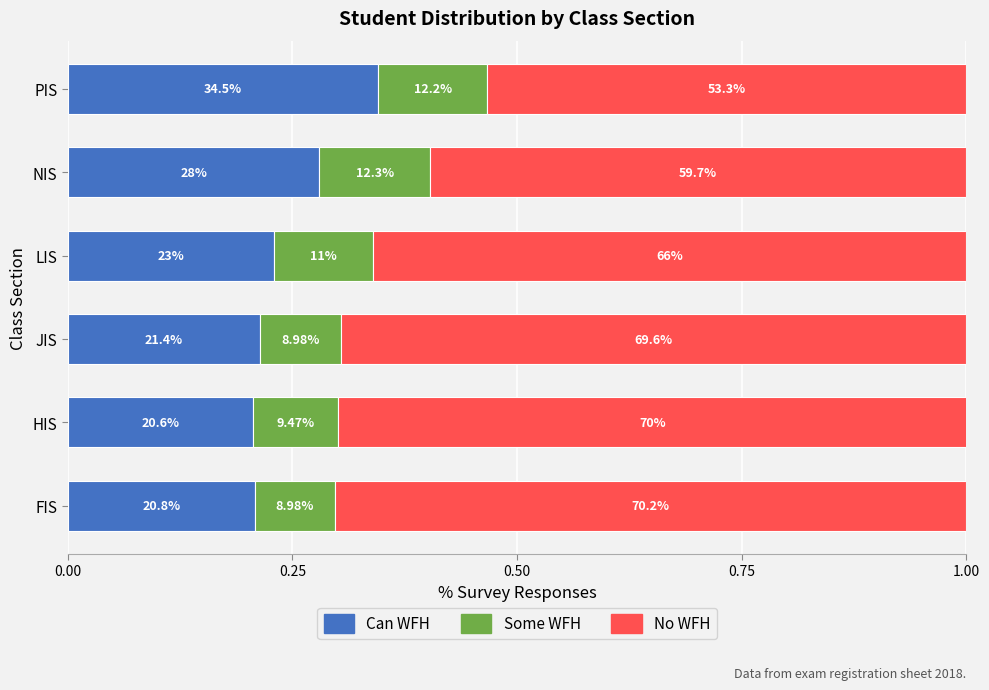

What are all the series names shown in the legend?

Can WFH, Some WFH, No WFH